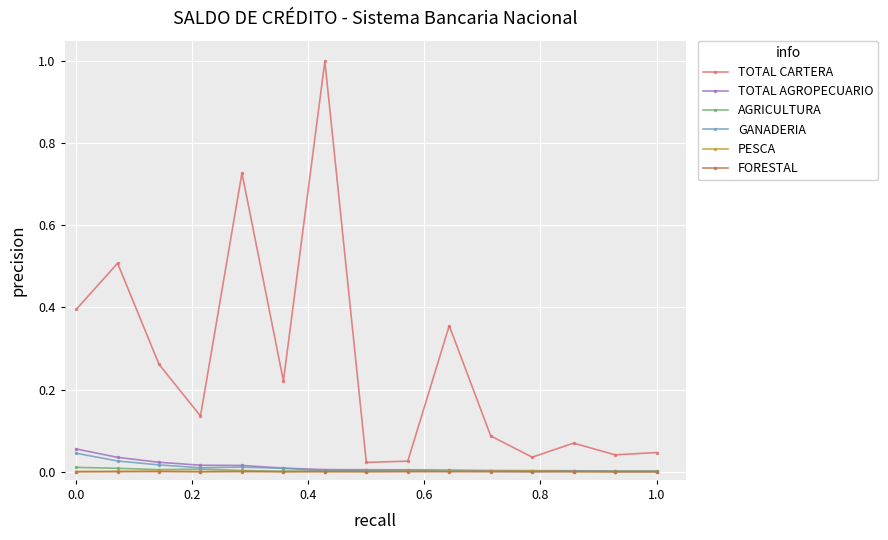

What are all the series names shown in the legend?

TOTAL CARTERA, TOTAL AGROPECUARIO, AGRICULTURA, GANADERIA, PESCA, FORESTAL